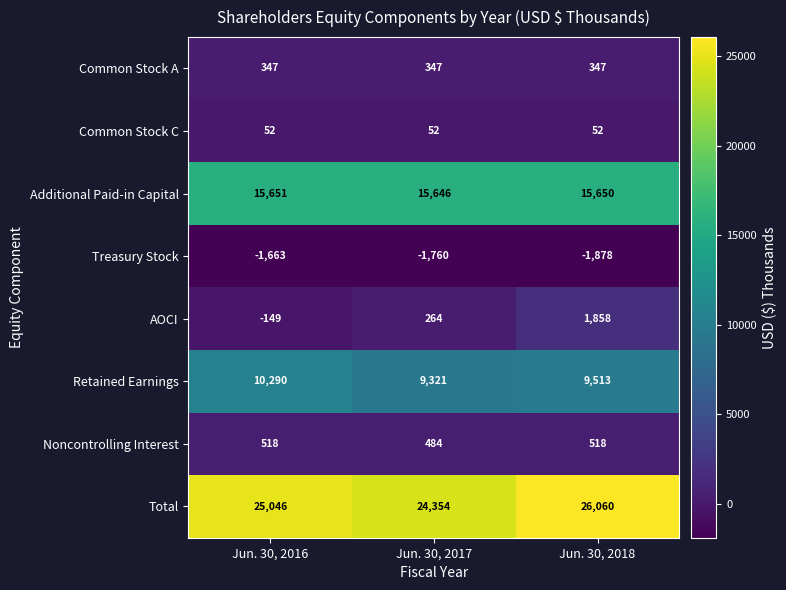

Which series has the widest spread of values?

AOCI